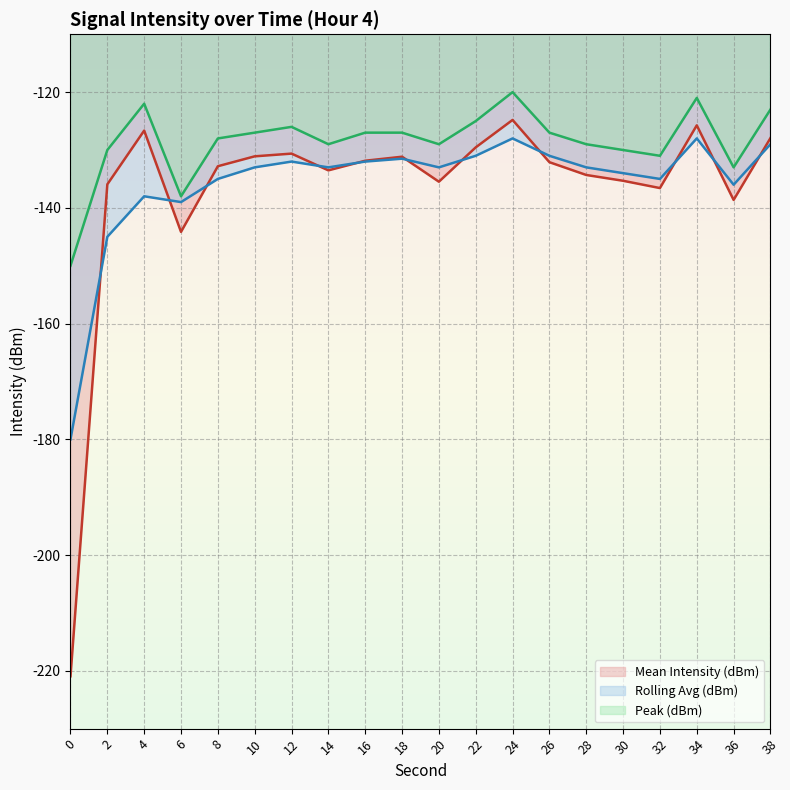

What is the lowest value of the Mean Intensity (dBm) series?

-221.0